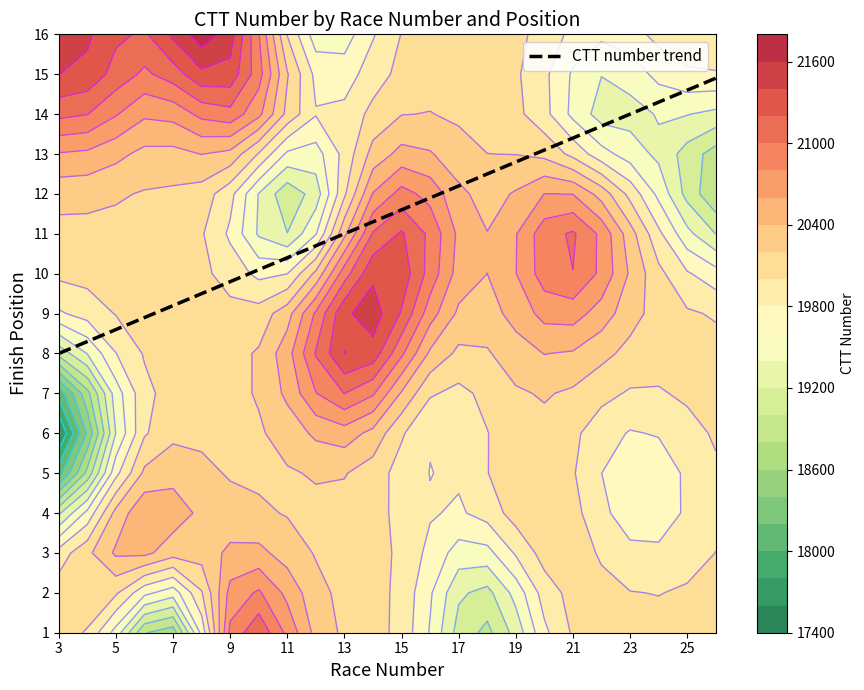

The CTT number trend series shows 9.2 at 7. True or false?

True